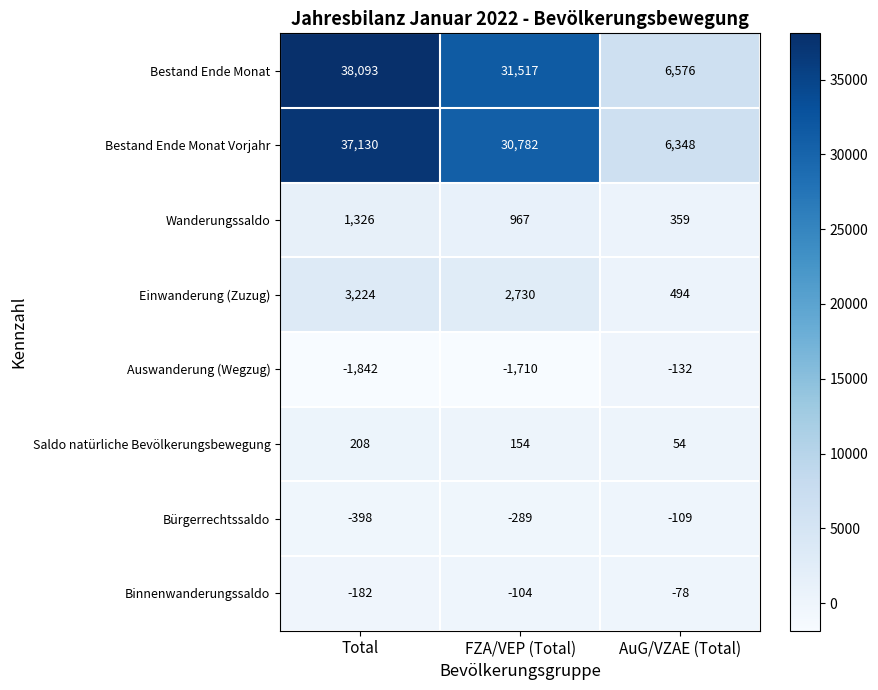

The Auswanderung (Wegzug) series shows -132 at AuG/VZAE (Total). True or false?

True